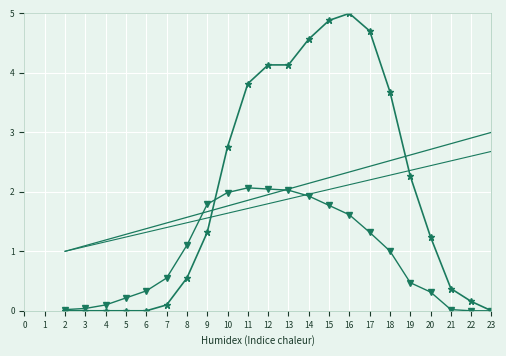

Reading right to left, transcribe all the data shown in this chart.

NB_HORAIRE: 0.0	0.2	0.4	1.2	2.3	3.7	4.7	5.0	4.9	4.6	4.1	4.1	3.8	2.8	1.3	0.6	0.1	0.0	0.0	0.0	0.0	0.0
NB_ABONNE: 0.0	0.0	0.0	0.3	0.5	1.0	1.3	1.6	1.8	1.9	2.0	2.0	2.1	2.0	1.8	1.1	0.6	0.3	0.2	0.1	0.0	0.0
CAPACITE_MAX_scaled: 3.0	2.9	2.8	2.7	2.6	2.5	2.4	2.3	2.2	2.1	2.0	2.0	1.9	1.8	1.7	1.6	1.5	1.4	1.3	1.2	1.1	1.0
baseline: 2.7	2.6	2.5	2.4	2.4	2.3	2.2	2.1	2.0	2.0	1.9	1.8	1.7	1.6	1.6	1.5	1.4	1.3	1.2	1.2	1.1	1.0